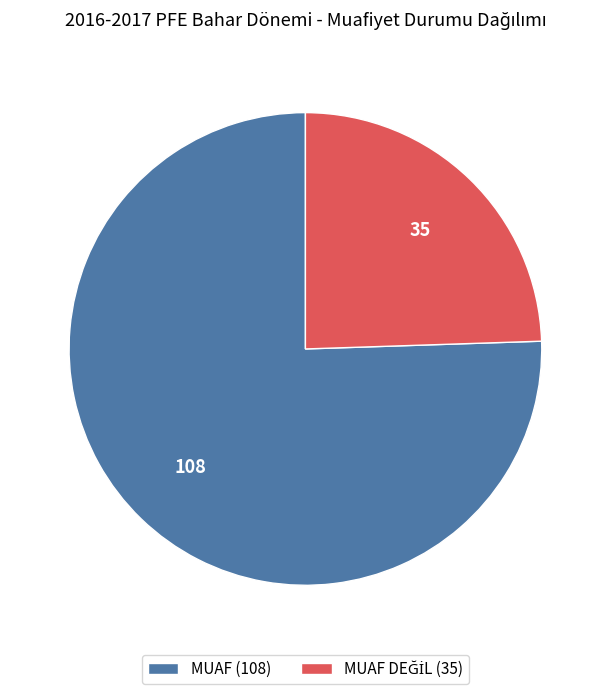

Which slice is the largest?

MUAF (108)